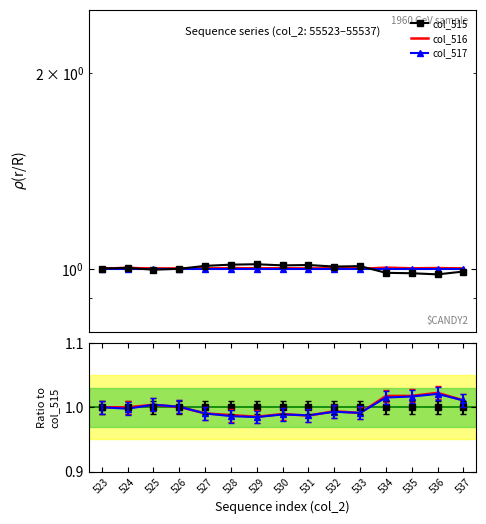

At which label is col_515 closest to 1?

523